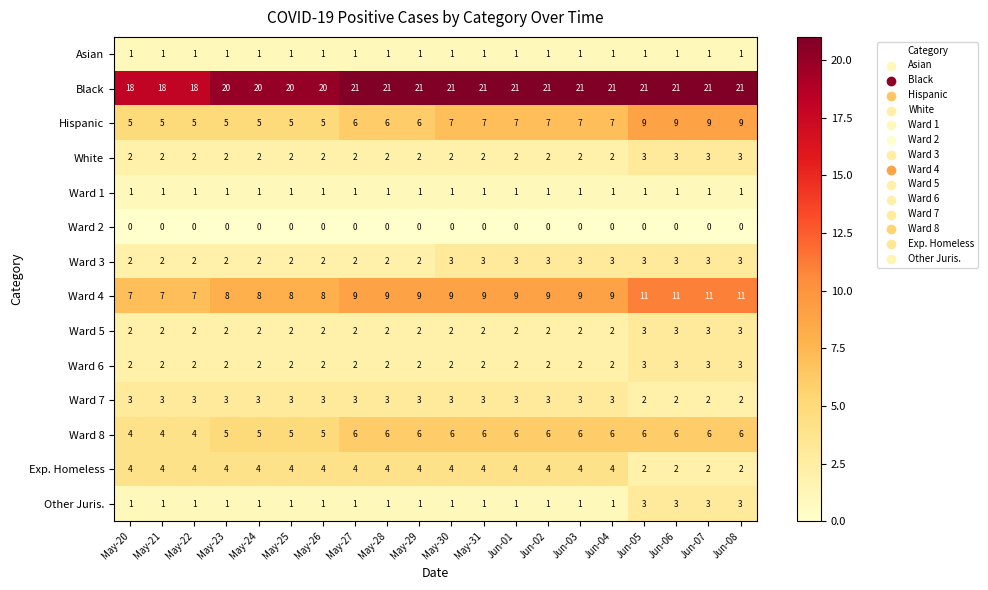

Is it true that Ward 5 equals 2 at May-23?

True